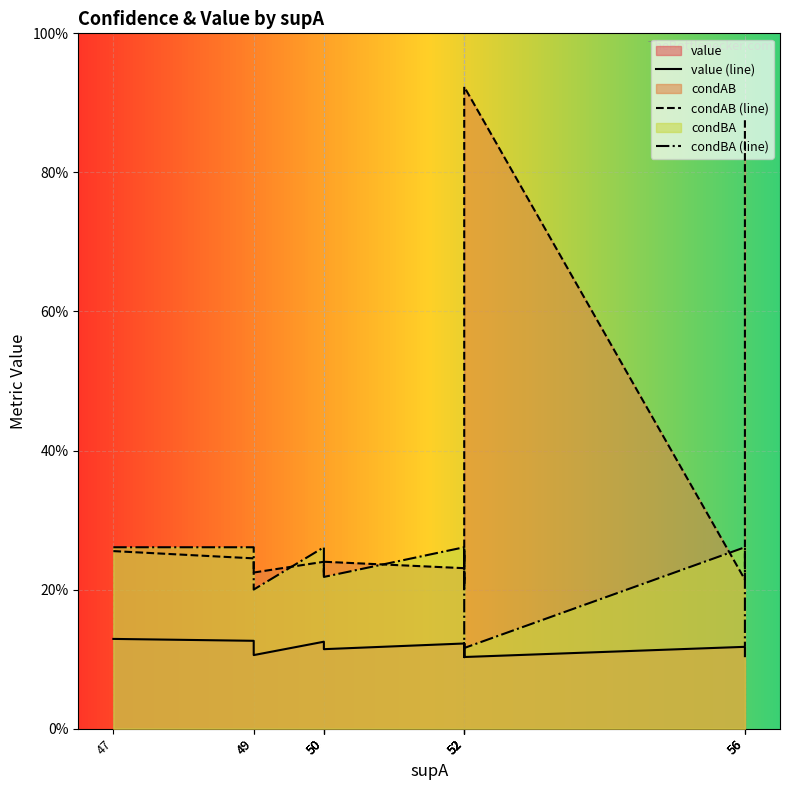

Is it true that condBA (line) equals 0.1 at 49?

False